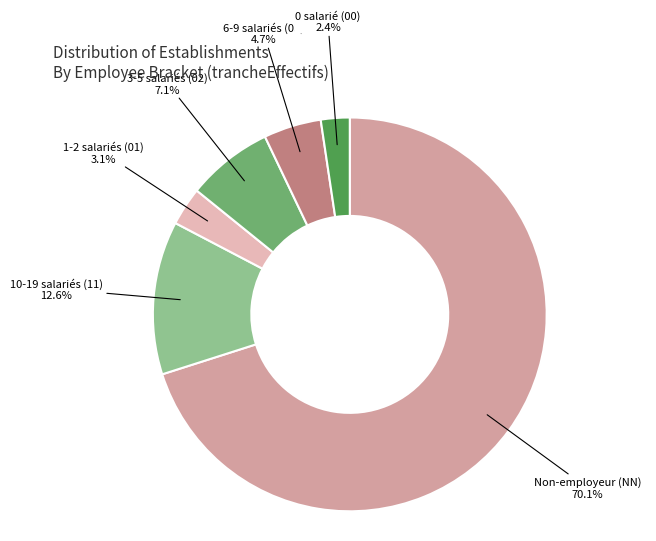

To the nearest percent, what is the average slice percentage?

17%